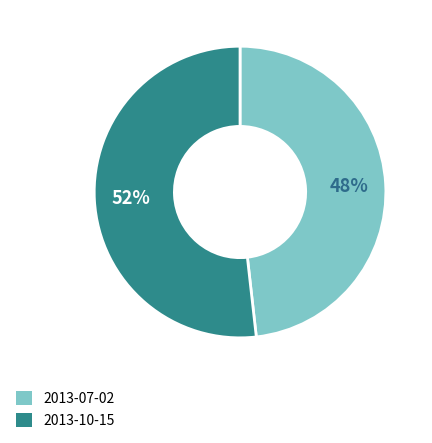

How many slices are in this pie chart?

2